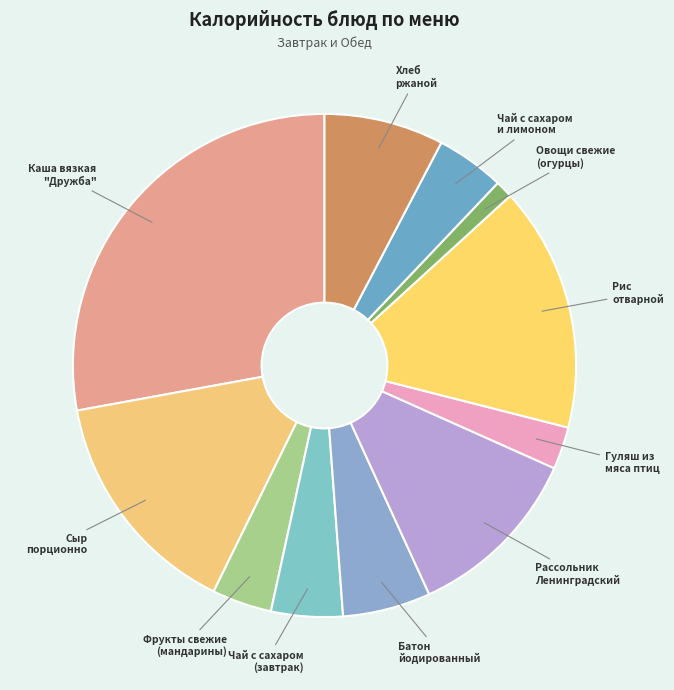

Between Рис отварной and Чай с сахаром и лимоном, which is larger?

Рис отварной